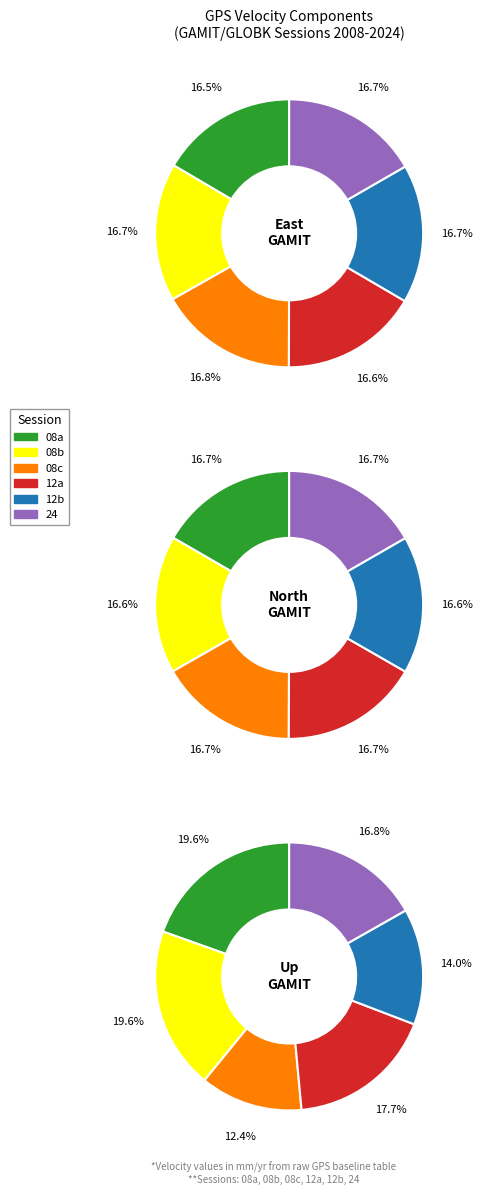

To the nearest percent, what is the average slice percentage?

17%